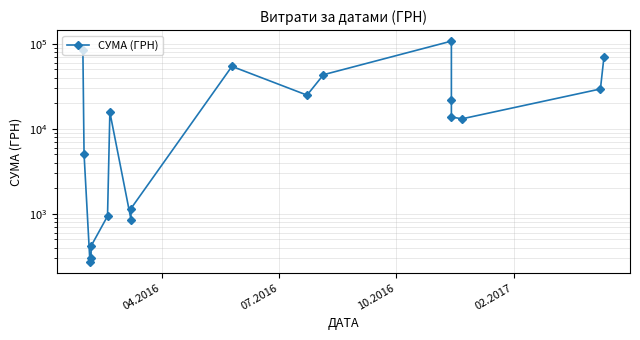

What is the smallest value displayed?

271.4